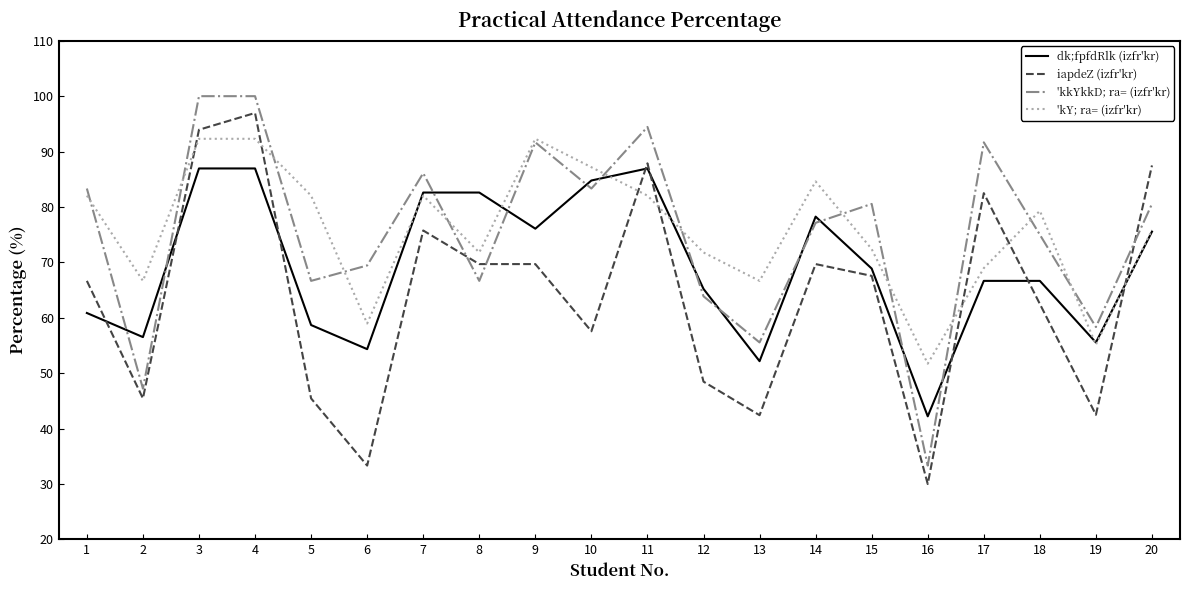

At which label does 'kkYkkD; ra= (izfr'kr) reach its minimum?

16